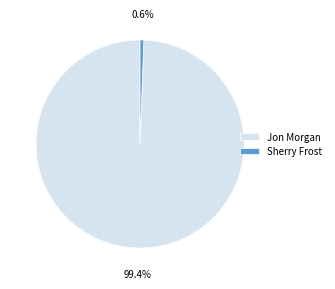

Count the number of slices in the pie.

2